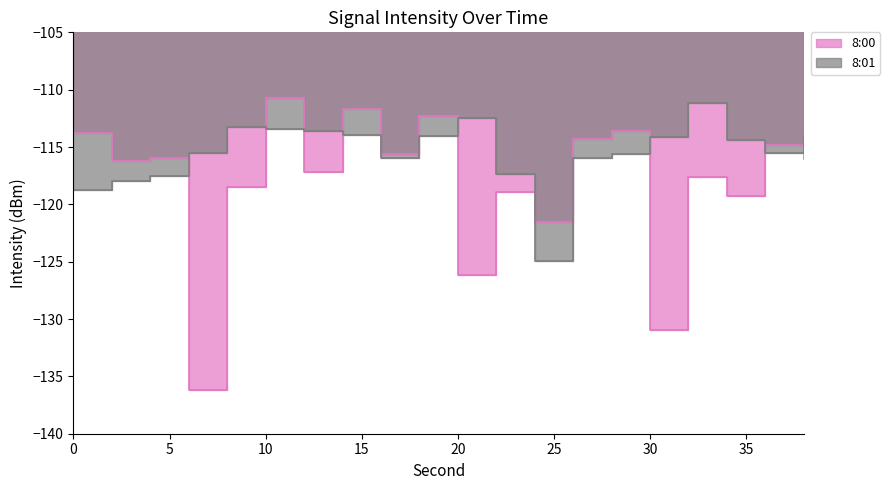

What is the average value of the 8:01 series?

-115.5